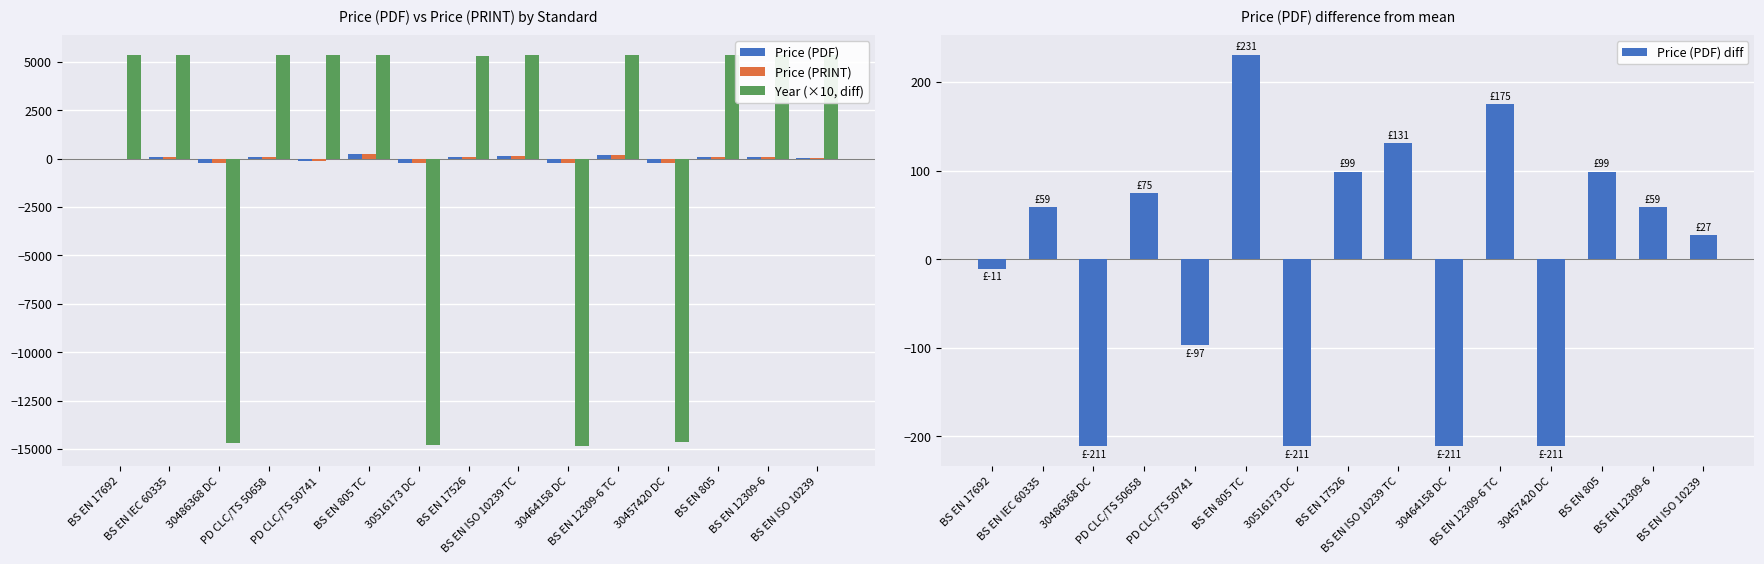

What are all the series names shown in the legend?

Price (PDF), Price (PRINT), Year (×10, diff), Price (PDF) diff